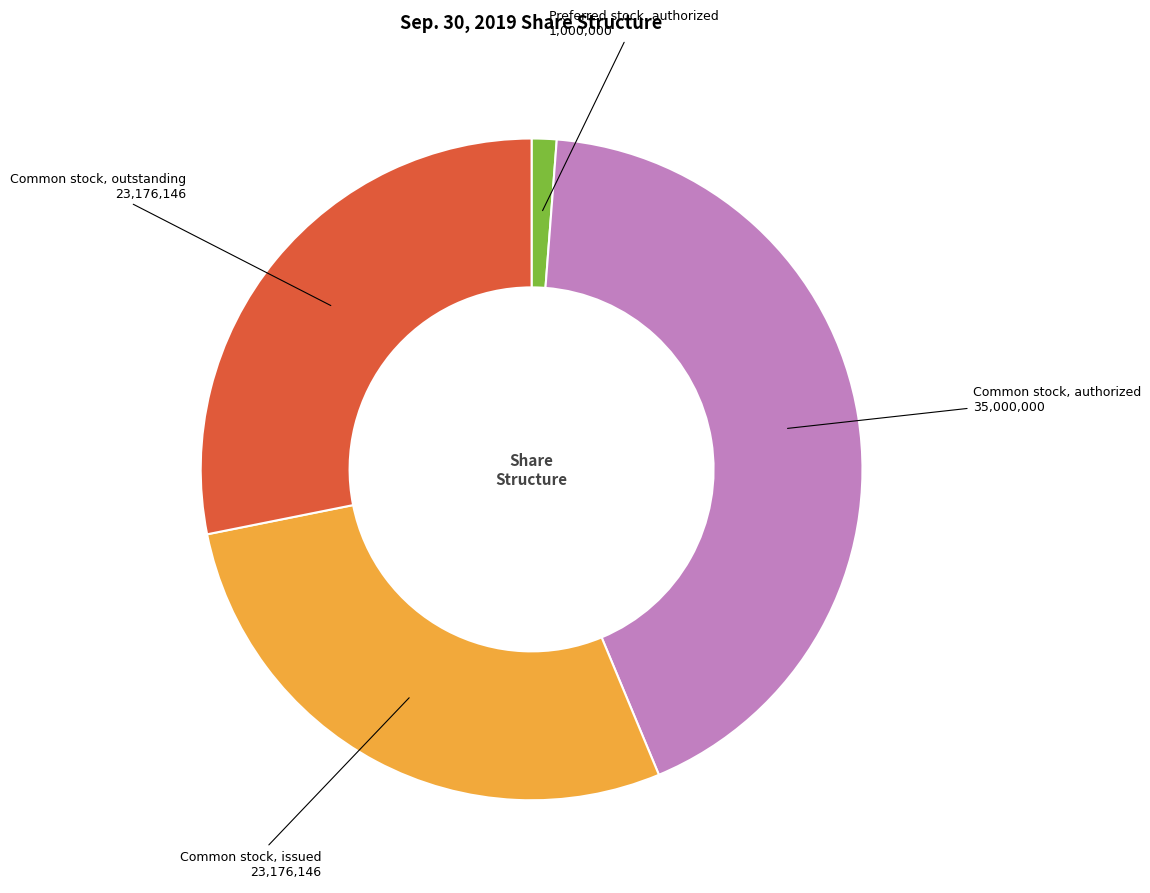

Is there any slice that represents more than half of the pie?

No